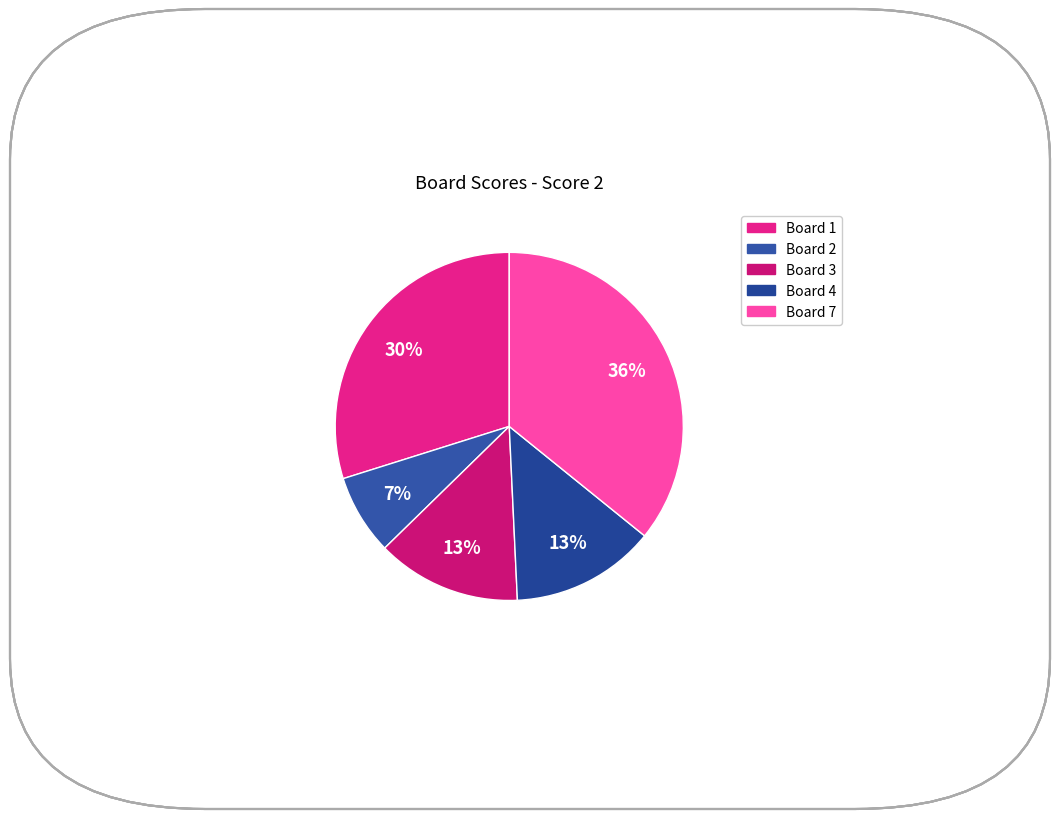

What is the largest slice in the pie chart?

7